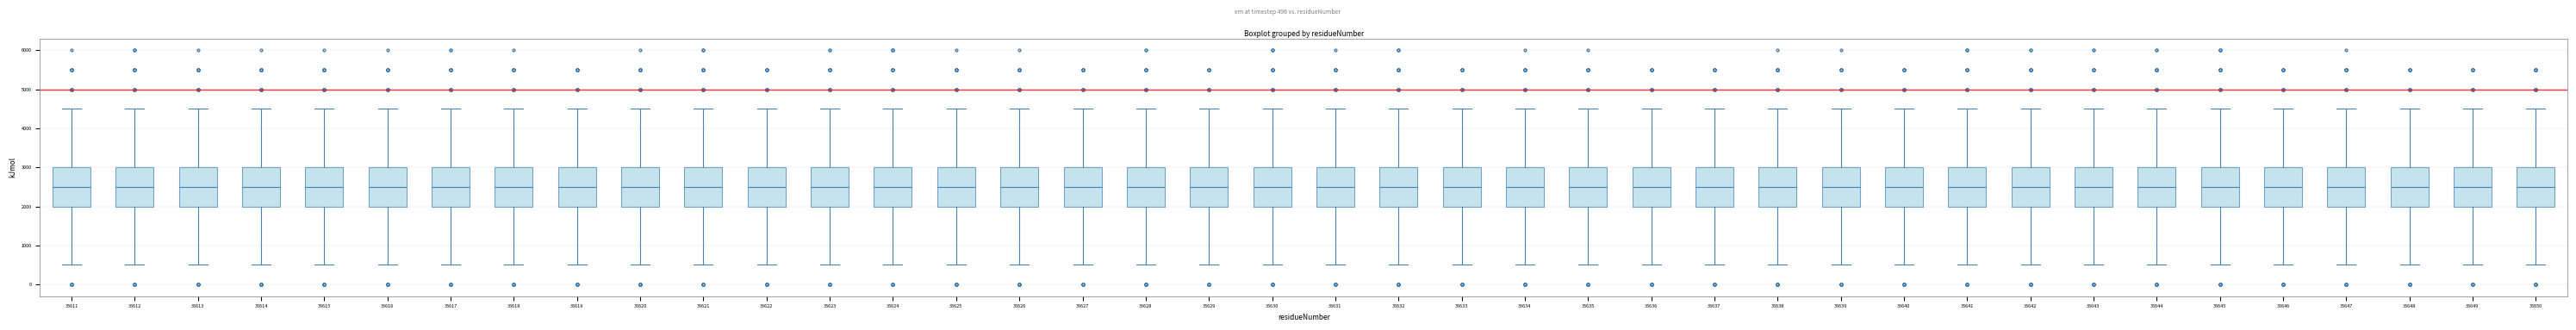

Where is the lower edge of the box at x = 35627 on the y-axis? The values are not printed on the chart, so give them approximately, as read against the axis.

2000